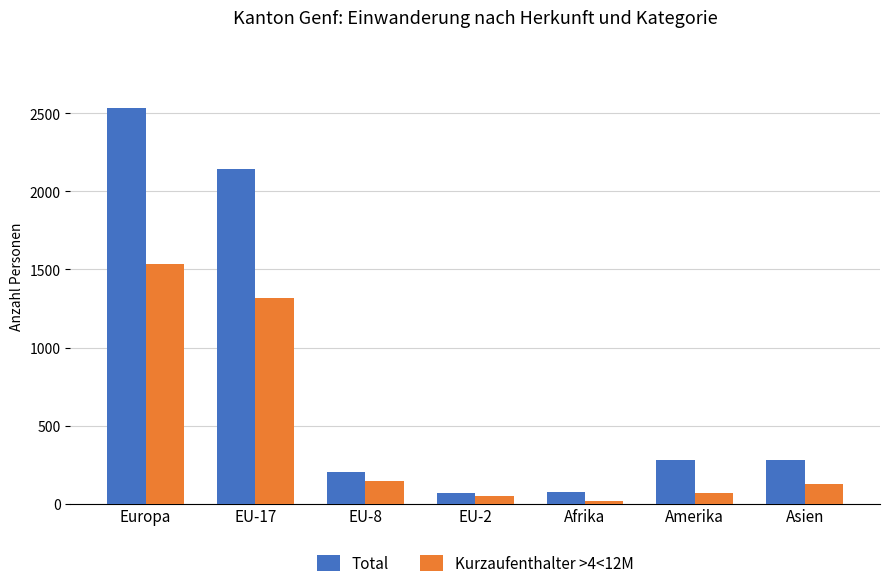

What is the sum of the Total values at Europa and EU-8?

2739